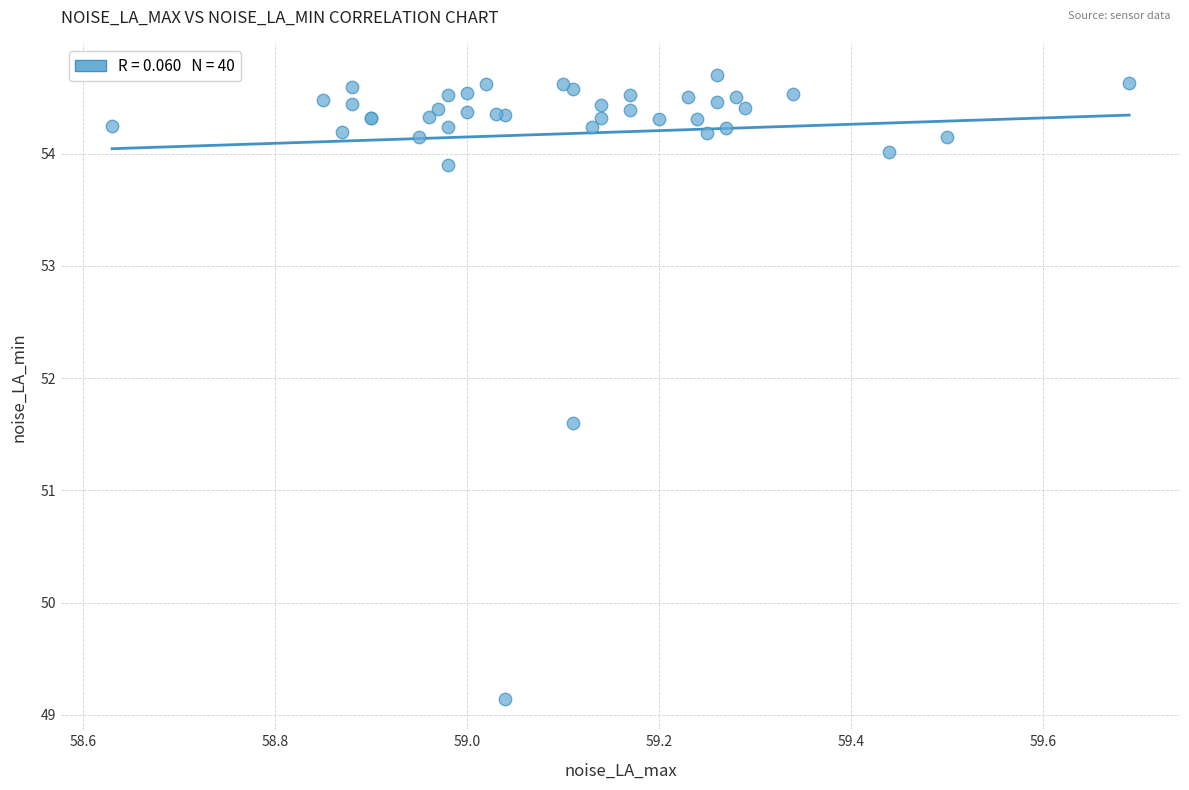

What Y value in the scatter plot is closest to 51?

51.6